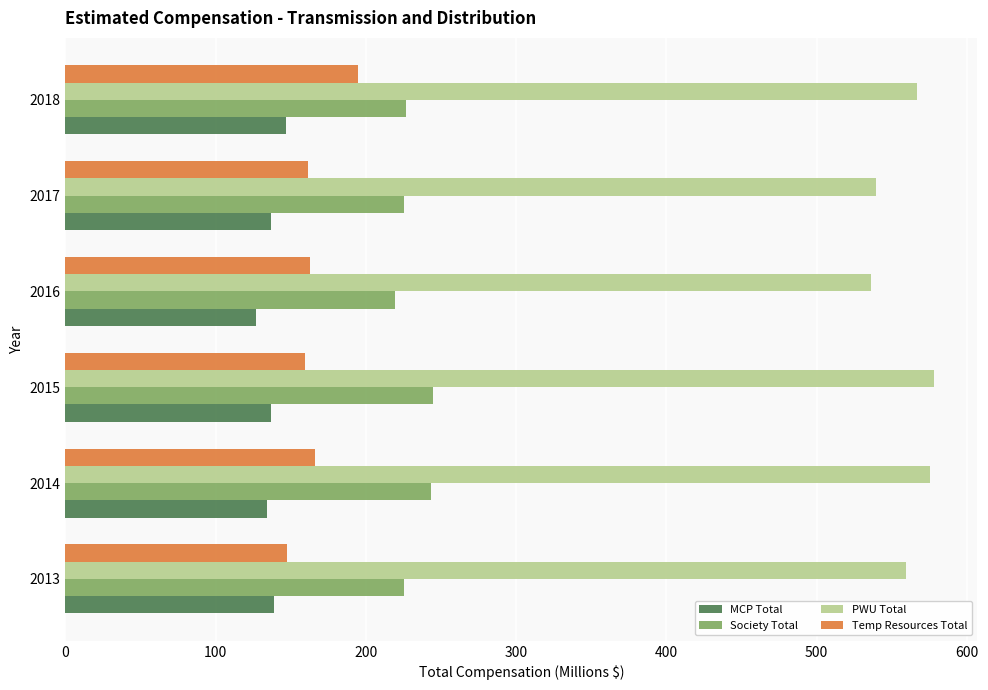

What is the difference between the maximum and minimum values in the Society Total series?

25.8